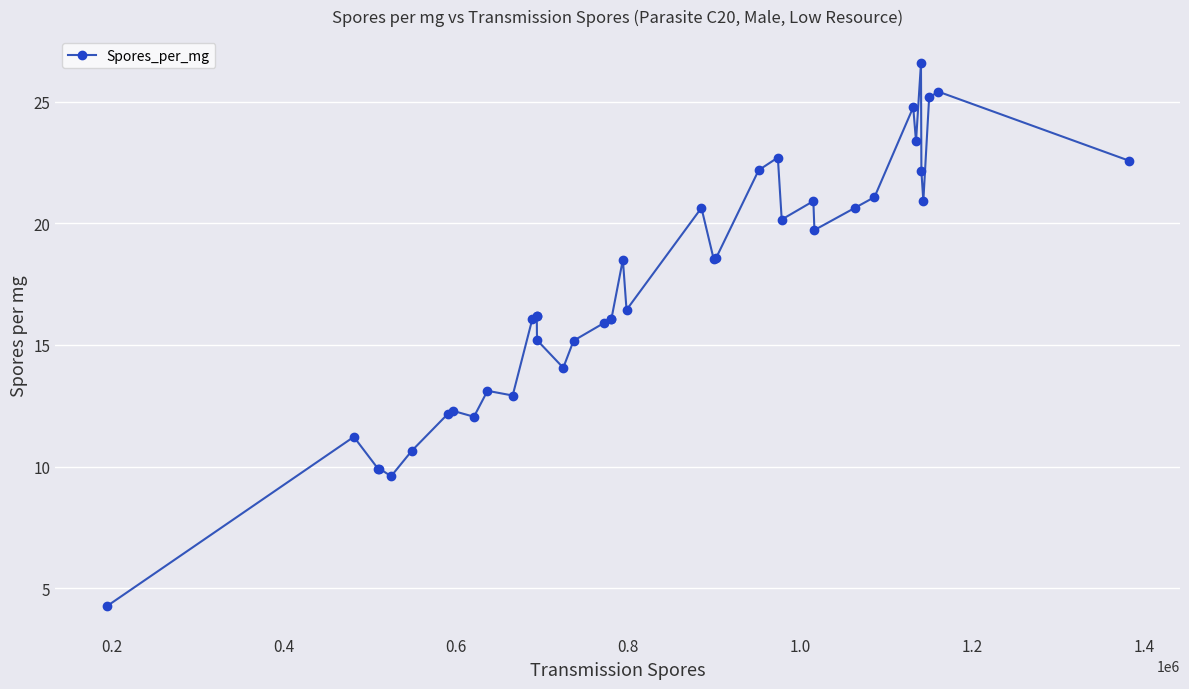

What is the smallest value displayed?

4.3